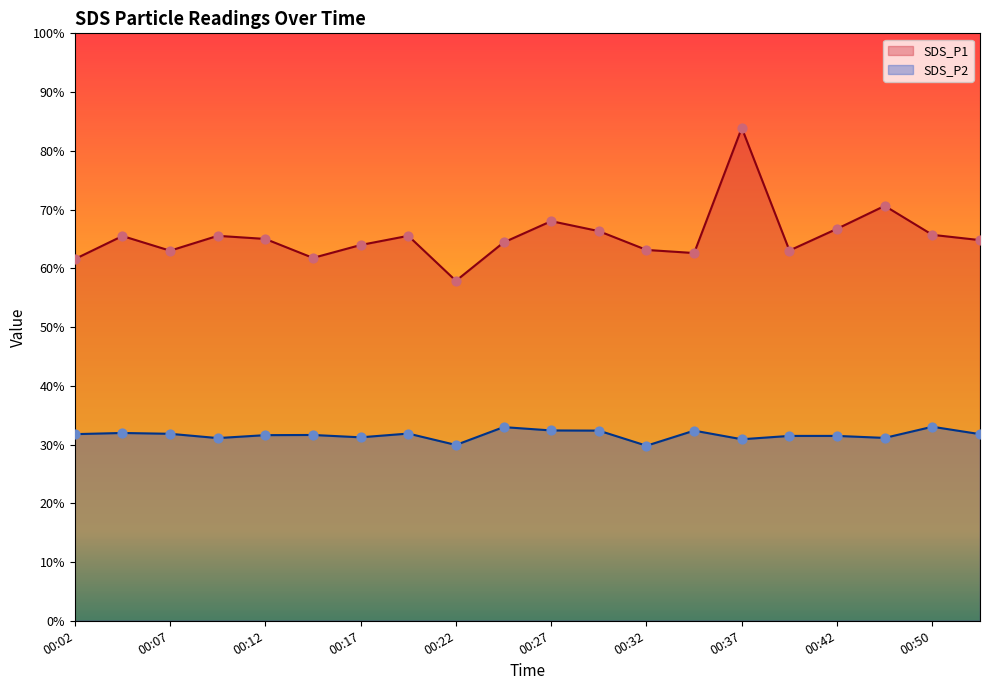

Is the value of SDS_P1 at 00:53 greater than the value of SDS_P2 at 00:42?

Yes